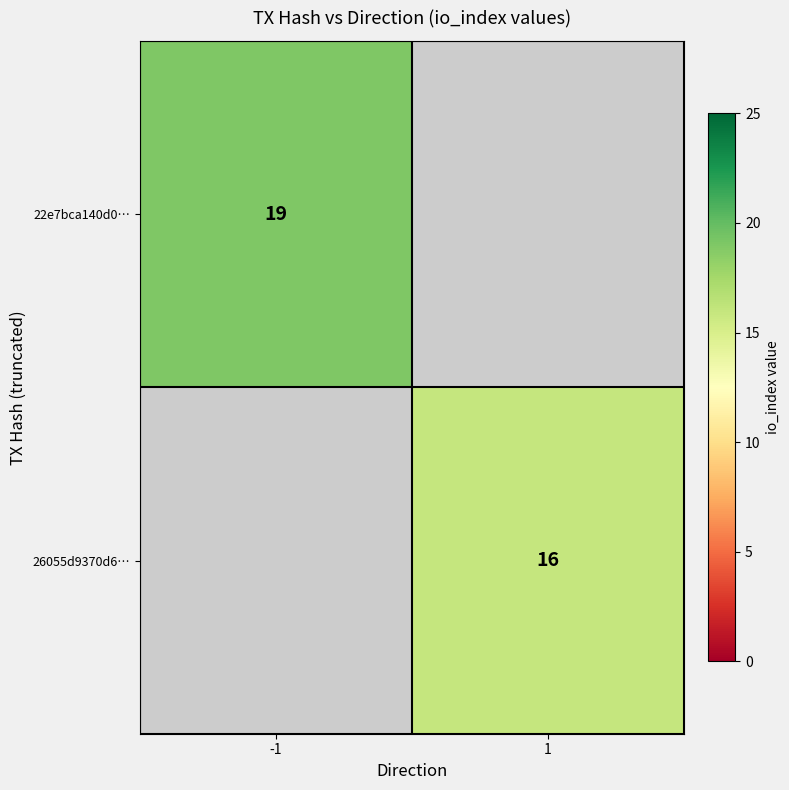

The value of 22e7bca140d0… at -1 is 19. True or false?

True